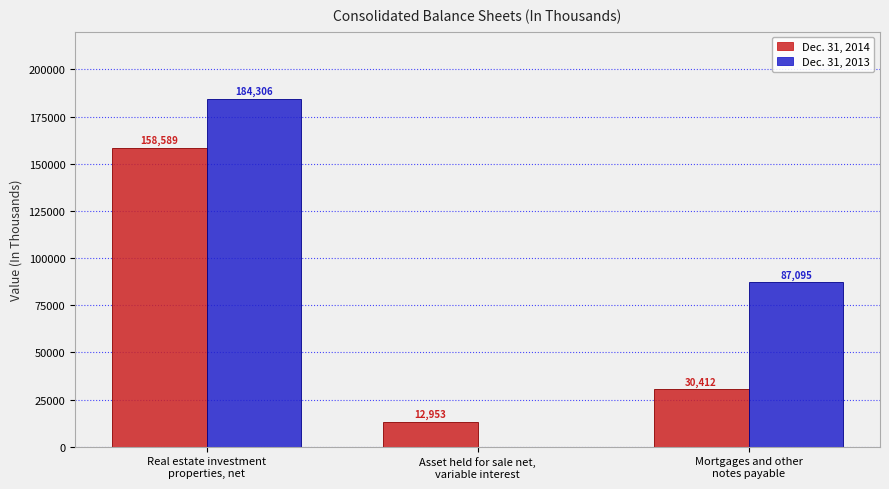

How many Dec. 31, 2013 values are between 0 and 184306?

3